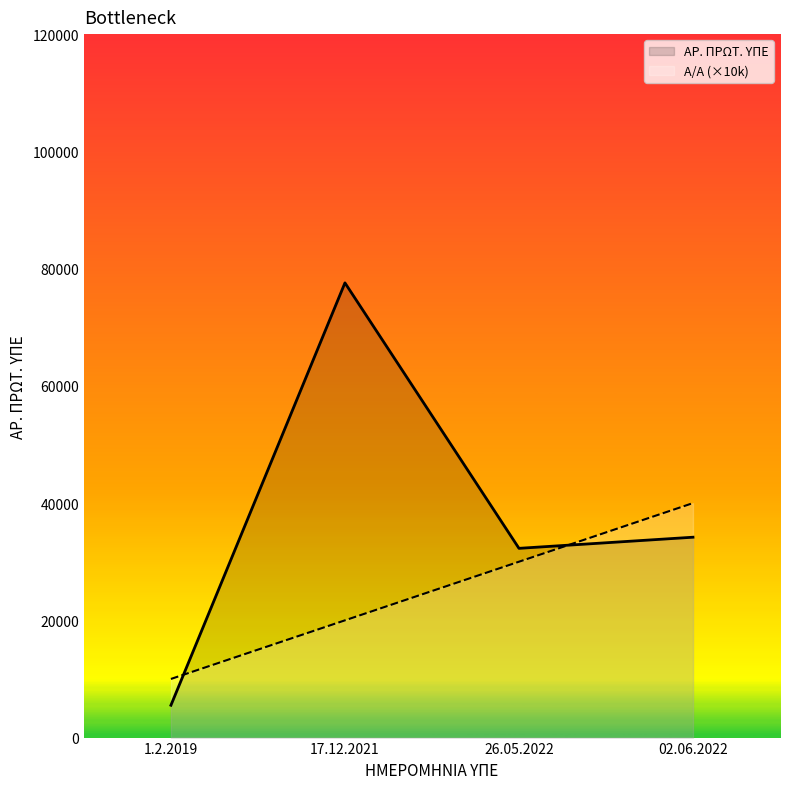

Reading left to right, transcribe all the data shown in this chart.

Α/Α: 10000	20000	30000	40000
ΑΡ. ΠΡΩΤ. ΥΠΕ: 5516	77566	32282	34180